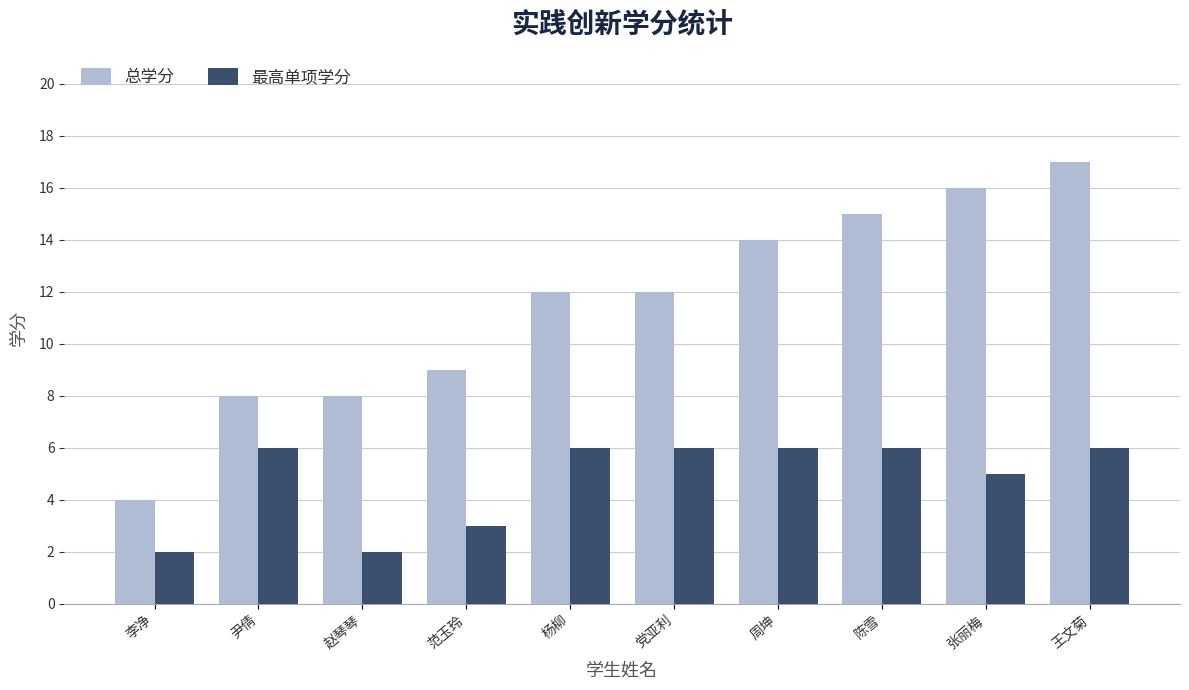

What is the minimum value for 总学分?

4